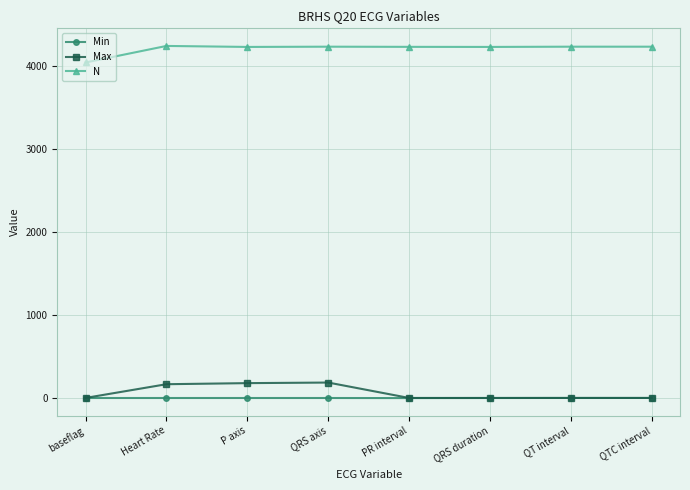

What is the greatest value displayed?

4240.0